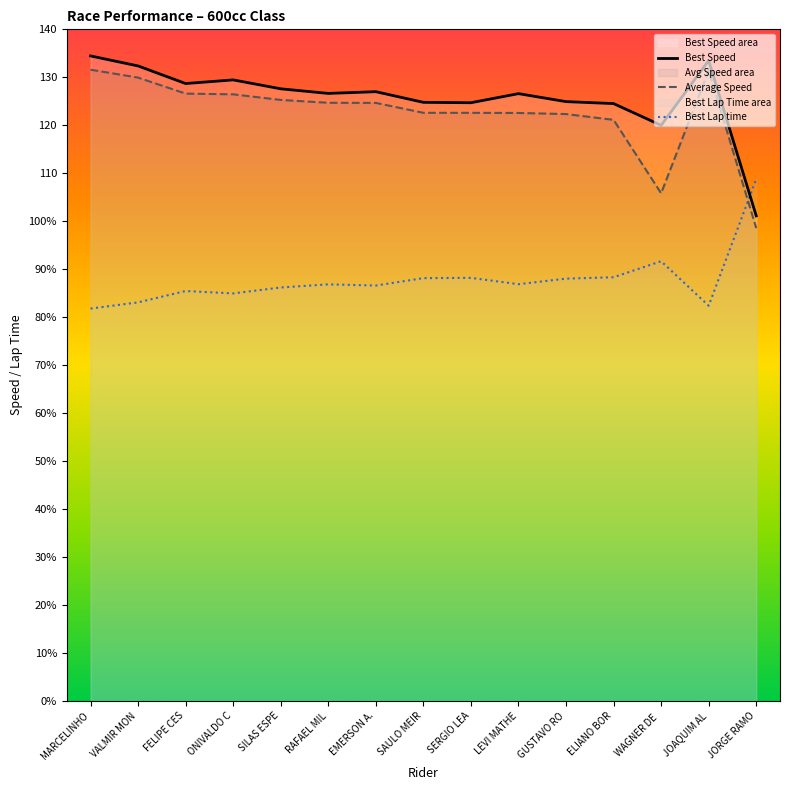

How many values in the Average Speed series exceed 124?

8